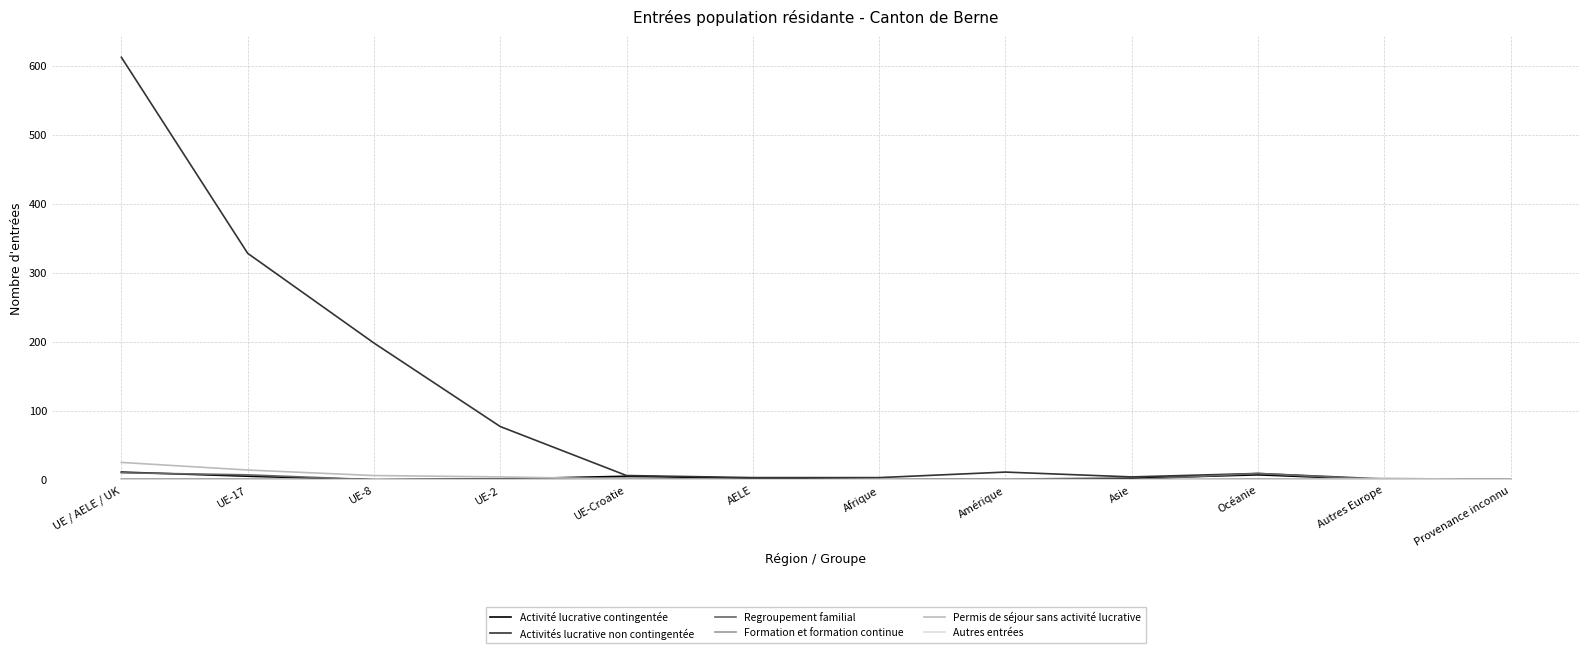

Which series changed the most between UE-2 and Amérique?

Activités lucrative non contingentée